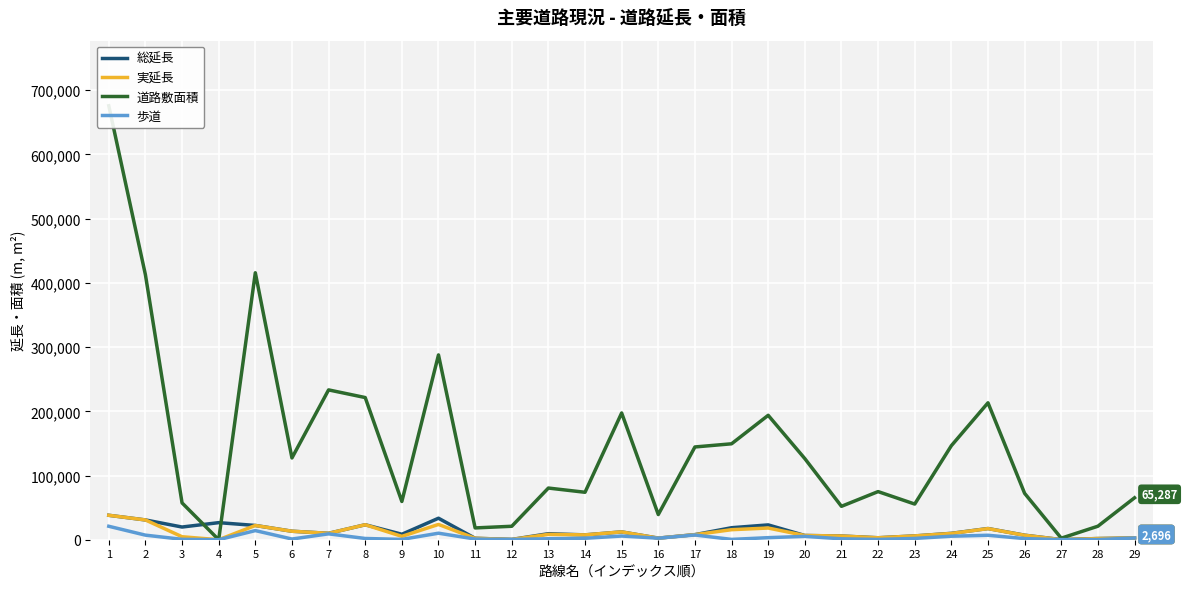

How many lines are shown in the chart?

4